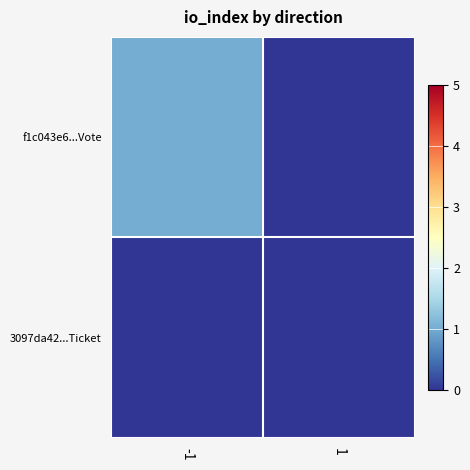

What is the maximum value shown in the chart?

1